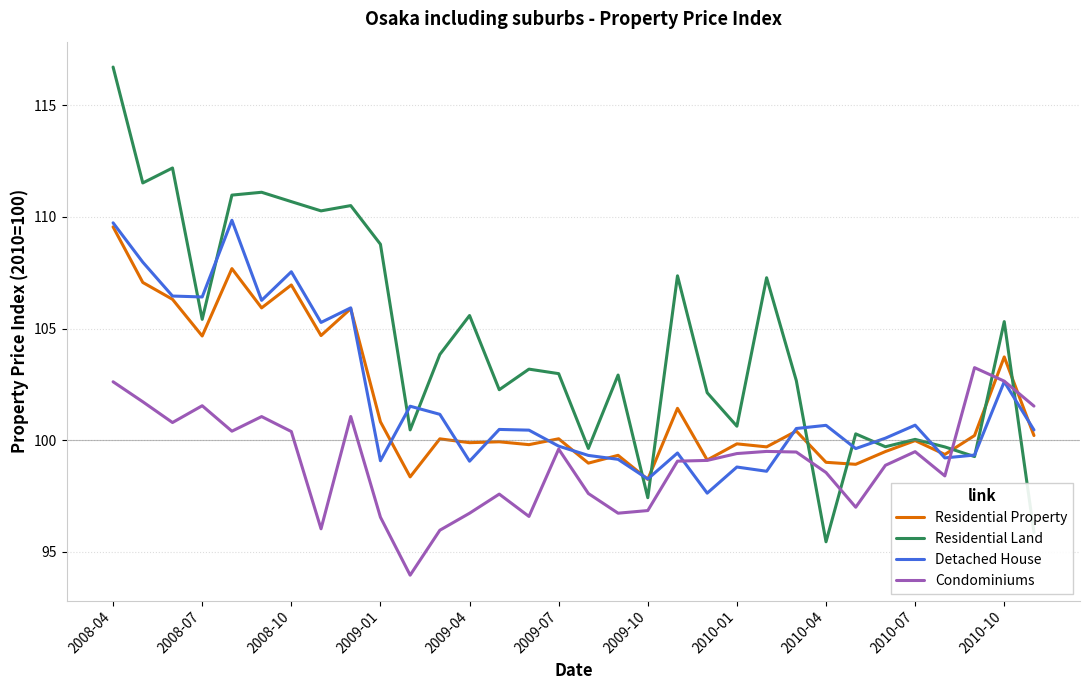

What is the highest value of the Residential Property series?

109.6